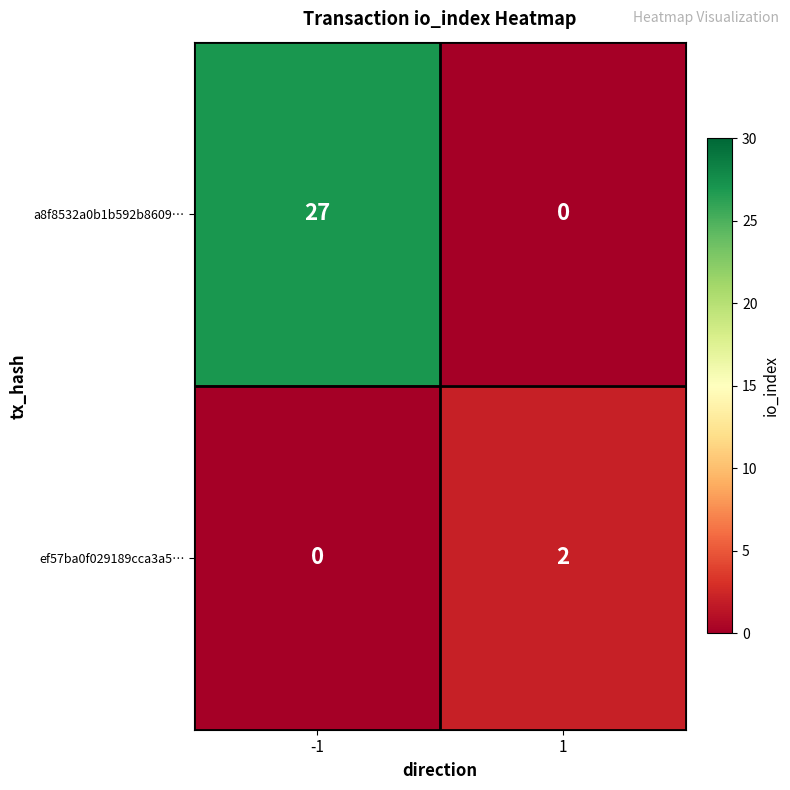

Which series has the largest range (max minus min)?

a8f8532a0b1b592b8609…